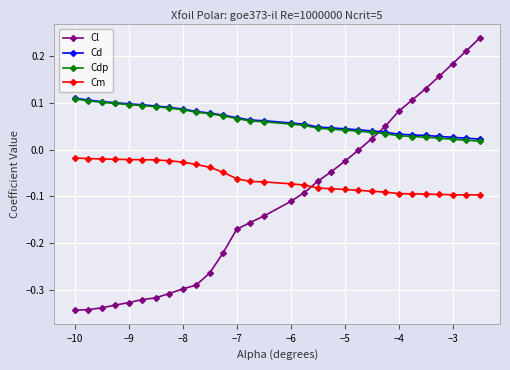

Which series has the largest range (max minus min)?

Cl